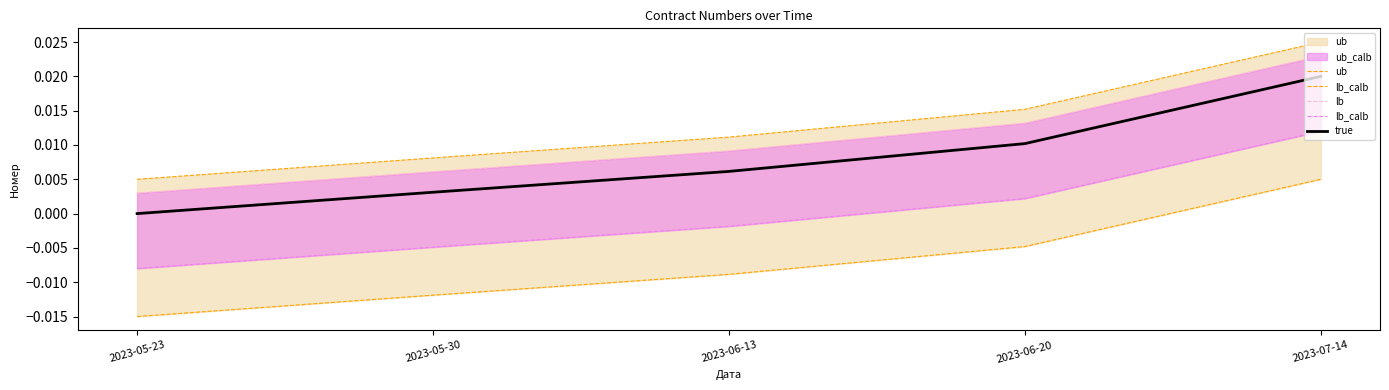

At which category is the sum across all series the highest?

2023-07-14